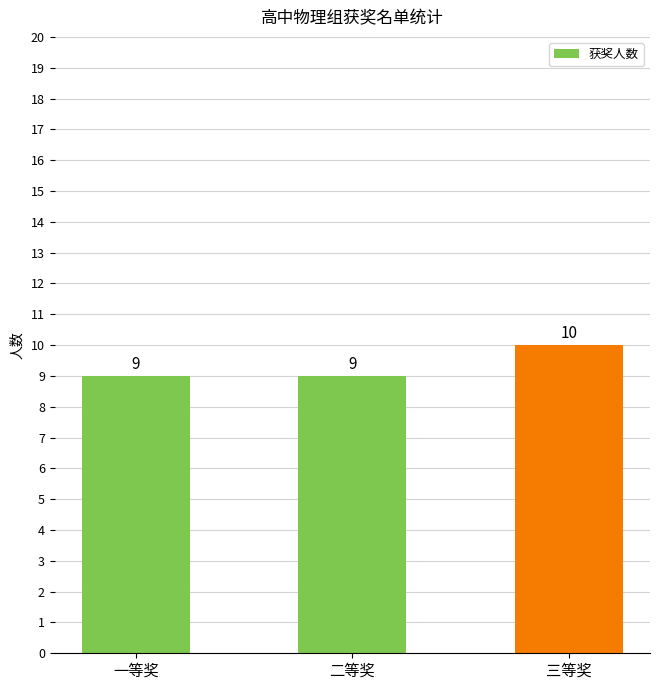

What is the label of the 1st bar from the right?

三等奖